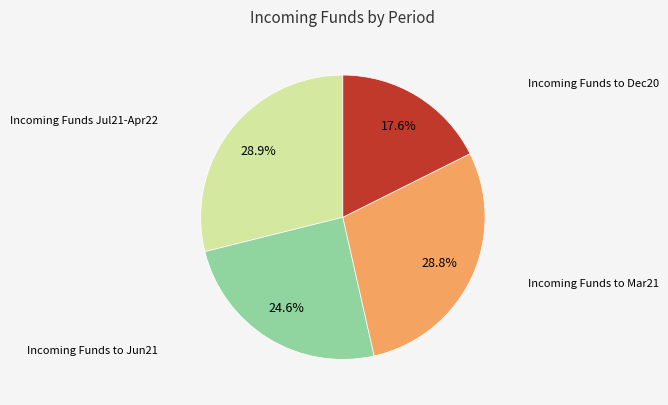

To the nearest percent, what is the average slice percentage?

25%